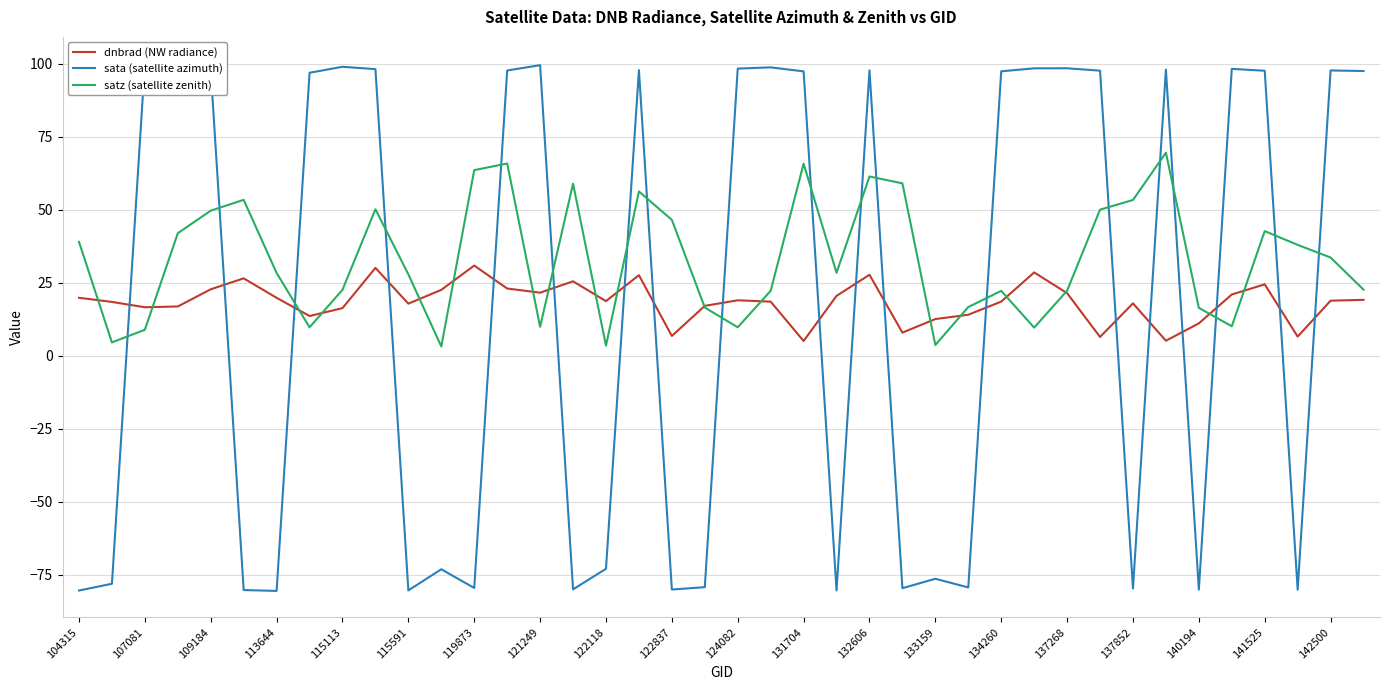

The dnbrad (NW radiance) series shows 6.8 at 122837. True or false?

True